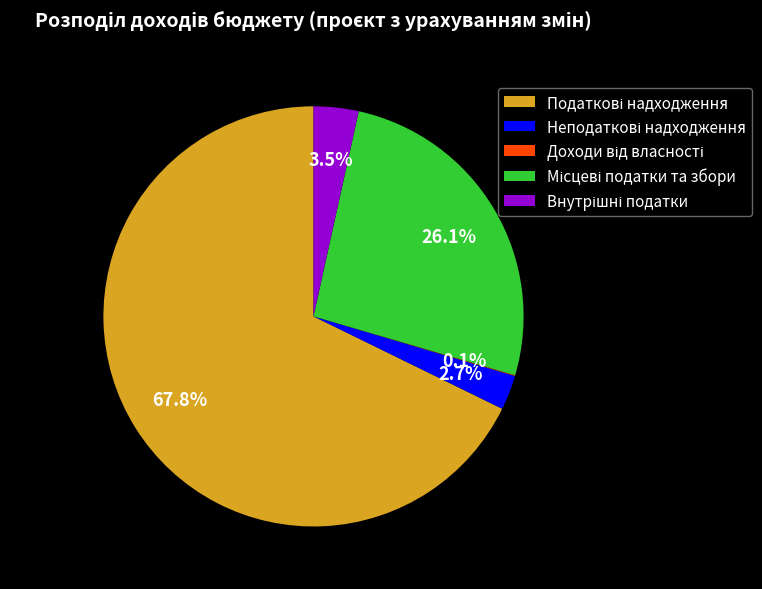

To the nearest percent, what is the average slice percentage?

20%